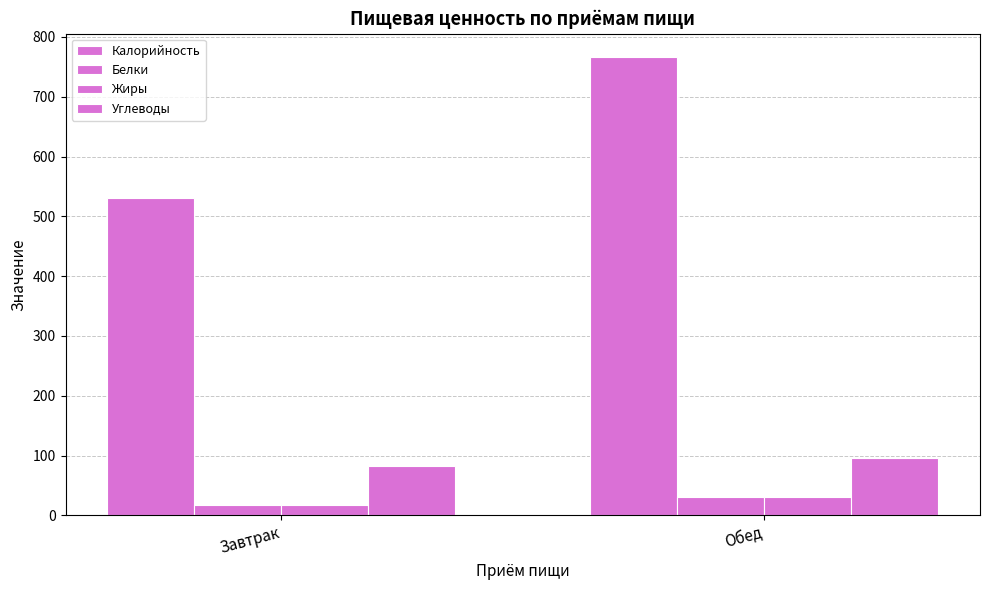

List the series in order of their peak value, lowest first.

Жиры, Белки, Углеводы, Калорийность